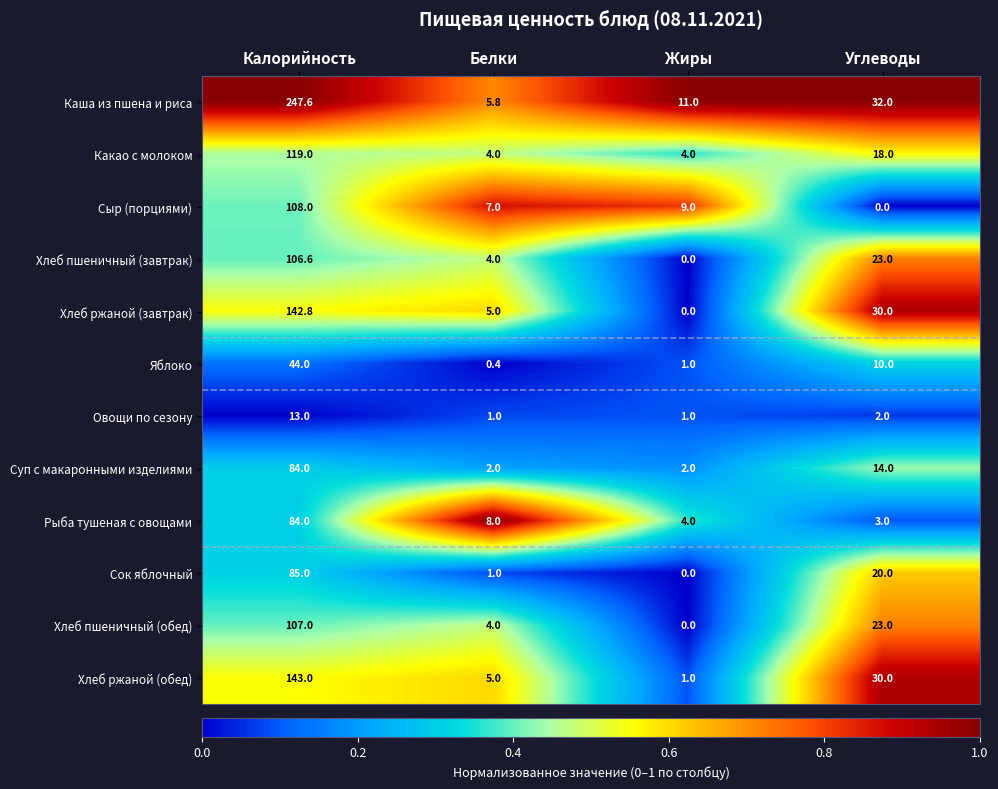

Which series has the largest total across all categories?

Каша из пшена и риса